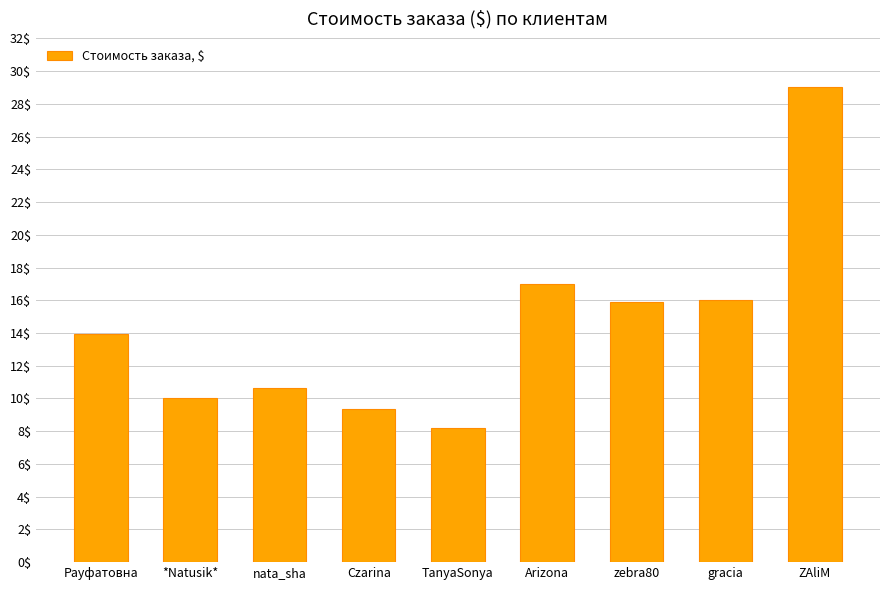

What is the sum of the values at TanyaSonya and zebra80?

24.1